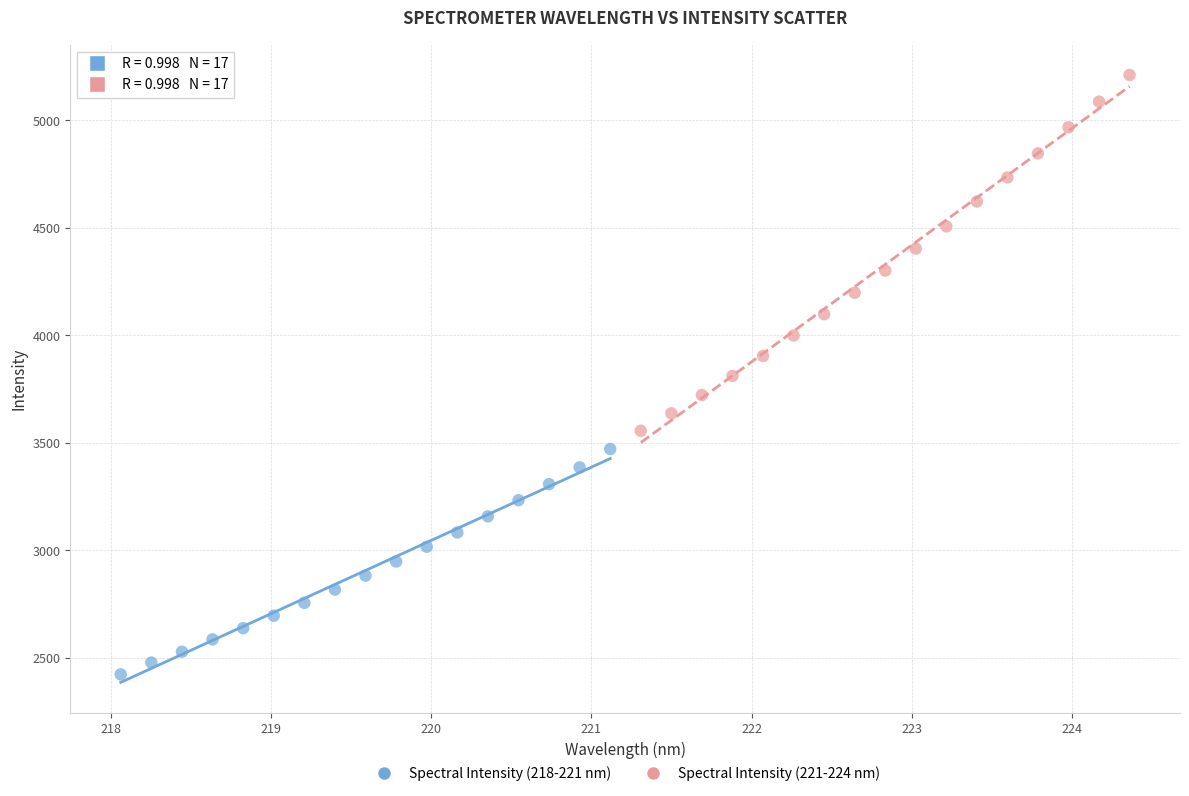

Which series reaches the minimum Y coordinate?

Spectral Intensity (218-221 nm)